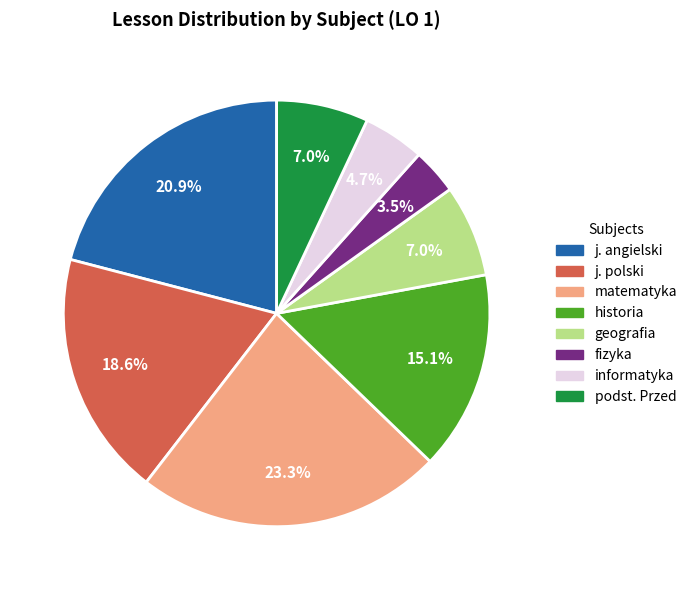

Which slice is the largest?

matematyka